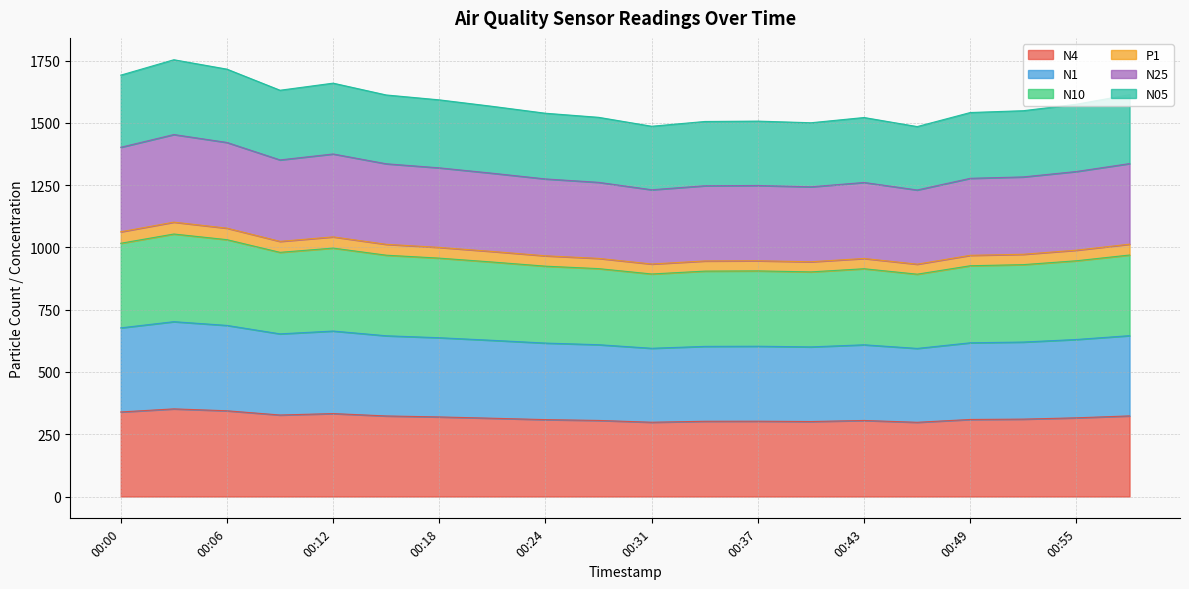

Is it true that N05 equals 309.8 at 00:37?

False